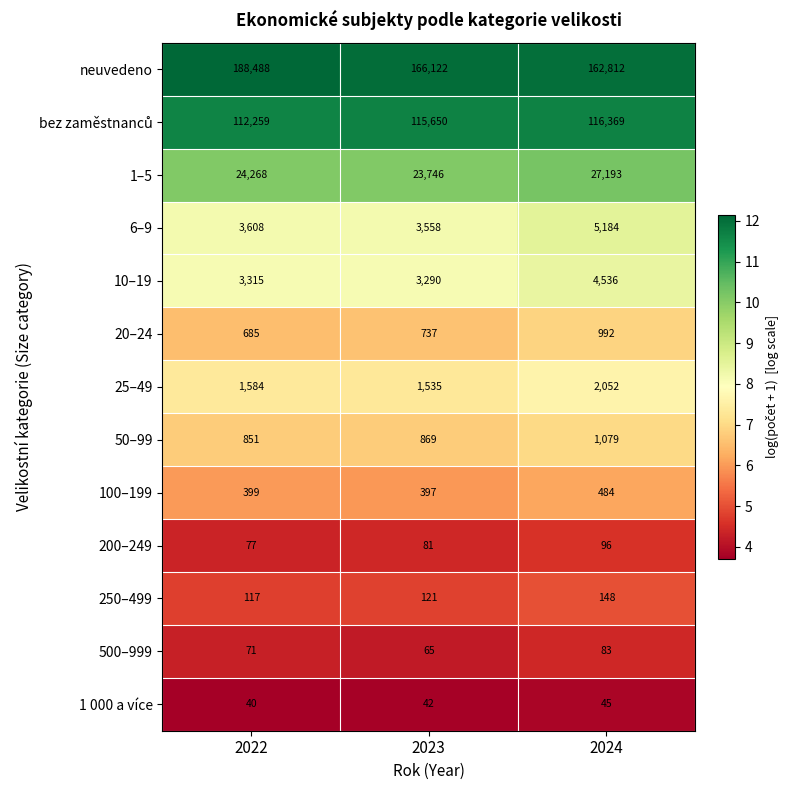

What is the average value of the 200–249 series?

85